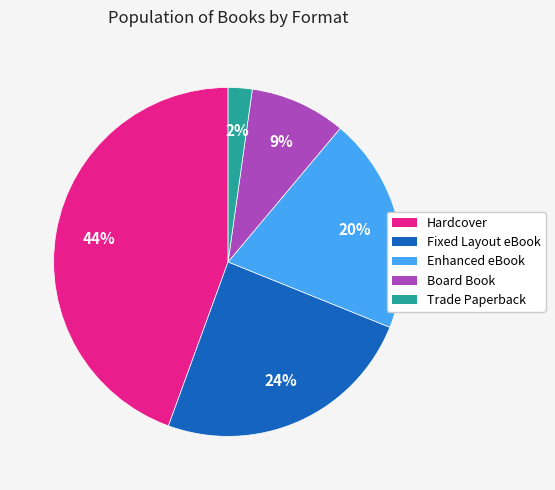

Count the number of slices in the pie.

5